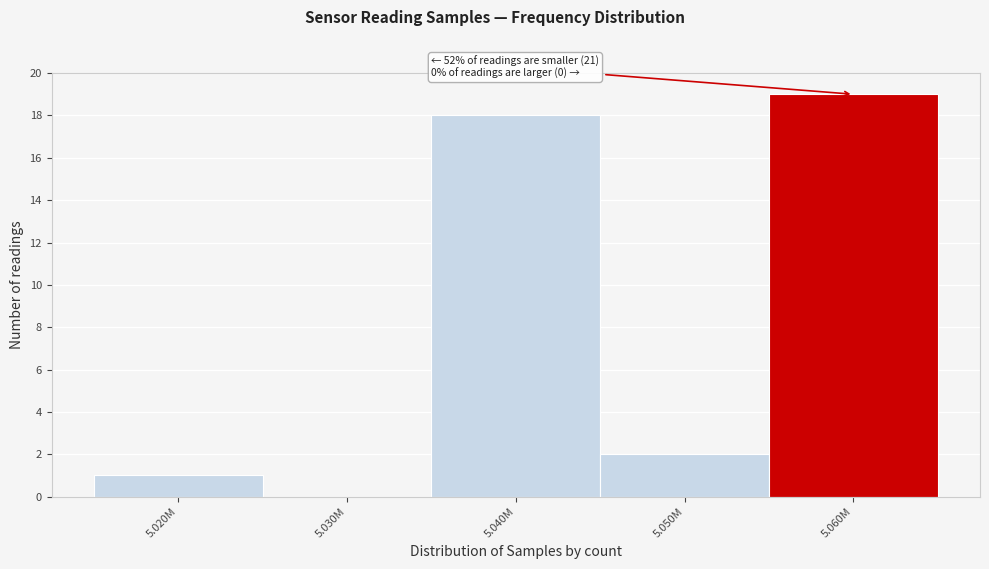

Reading left to right, what are all the values shown in this chart?

5.020M=1	5.030M=0	5.040M=18	5.050M=2	5.060M=19